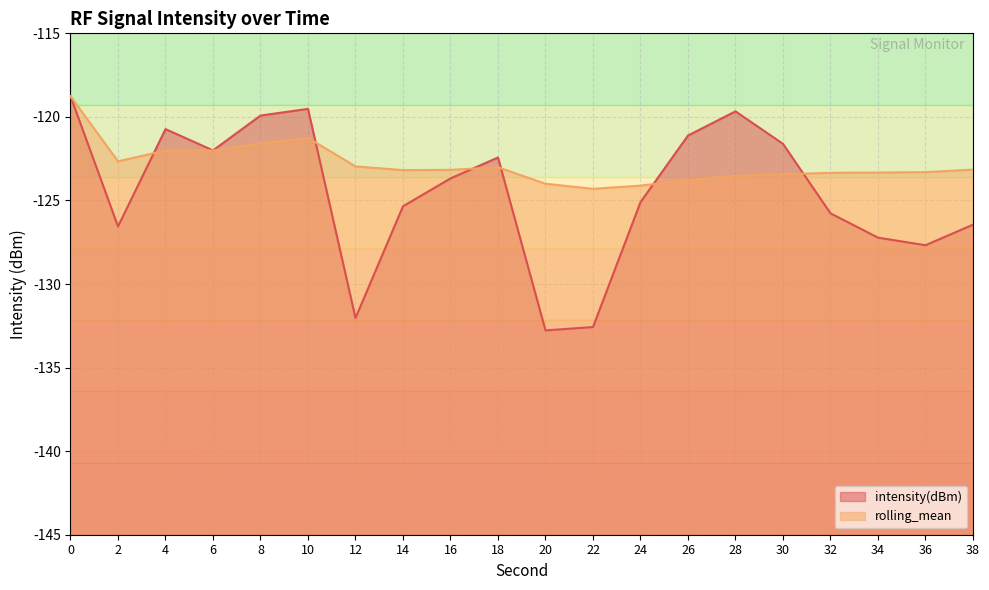

What is the difference between the rolling_mean values at 18 and 2?

0.4